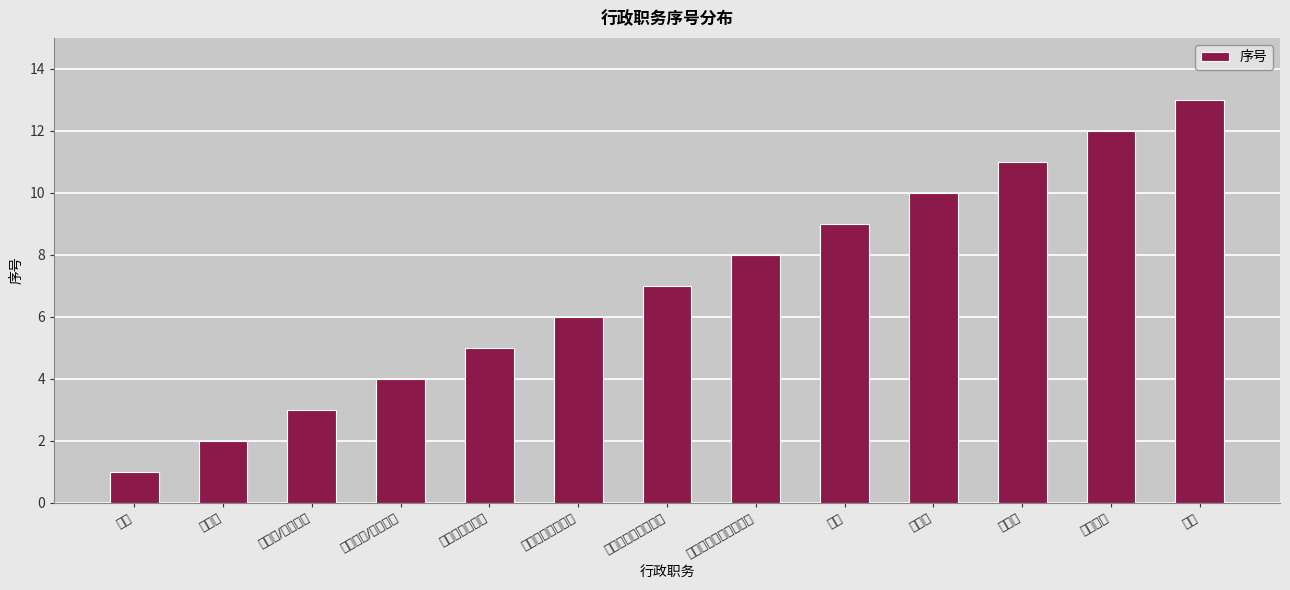

Reading right to left, list all the values displayed in this chart.

其他=13	原副处长=12	副处长=11	原处长=10	处长=9	原副院长（副系主任）=8	副院长（副系主任）=7	原院长（系主任）=6	院长（系主任）=5	原副校长/校长助理=4	副校长/校长助理=3	原校长=2	校长=1